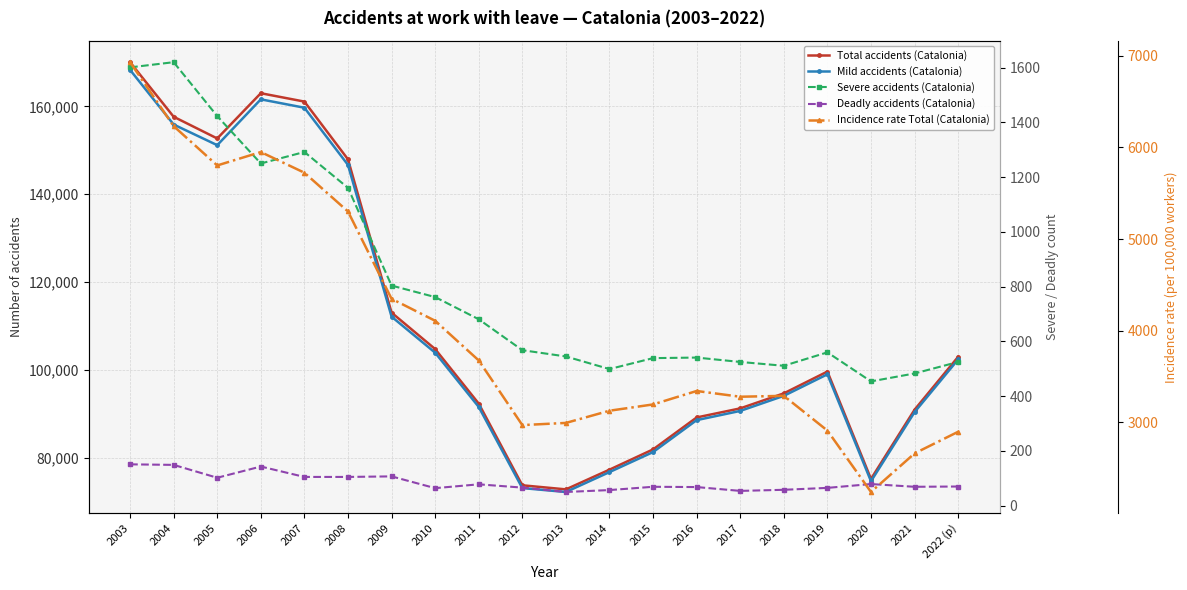

Rank the series by their maximum value, from highest to lowest.

Total accidents (Catalonia), Mild accidents (Catalonia), Incidence rate Total (Catalonia), Severe accidents (Catalonia), Deadly accidents (Catalonia)